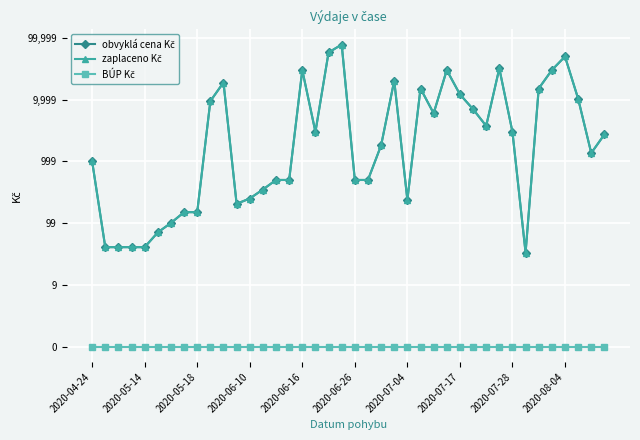

Where does the zaplaceno Kč series first go above 3?

2020-04-24